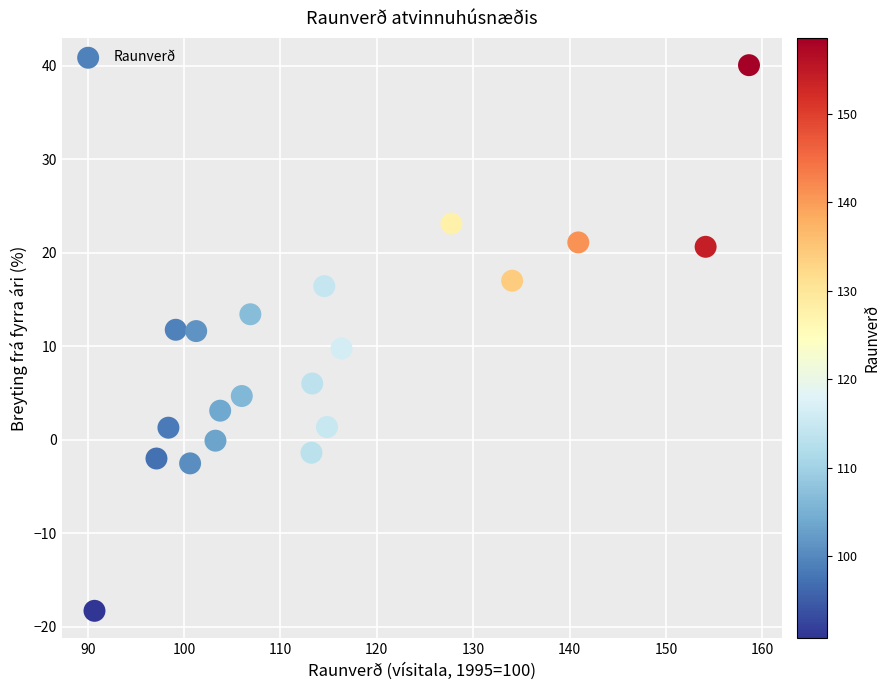

What is the range of Y values (max minus min)?

58.4